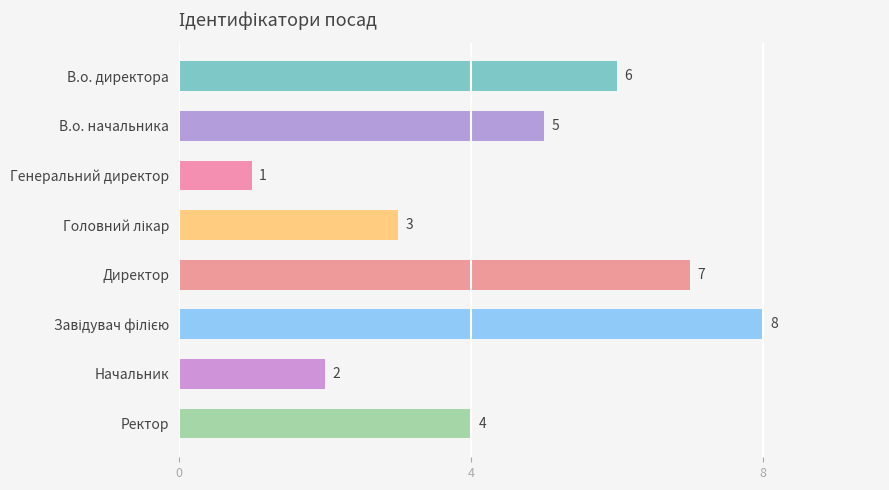

Approximately how many times larger is the value at Директор compared to В.о. начальника?

1.4